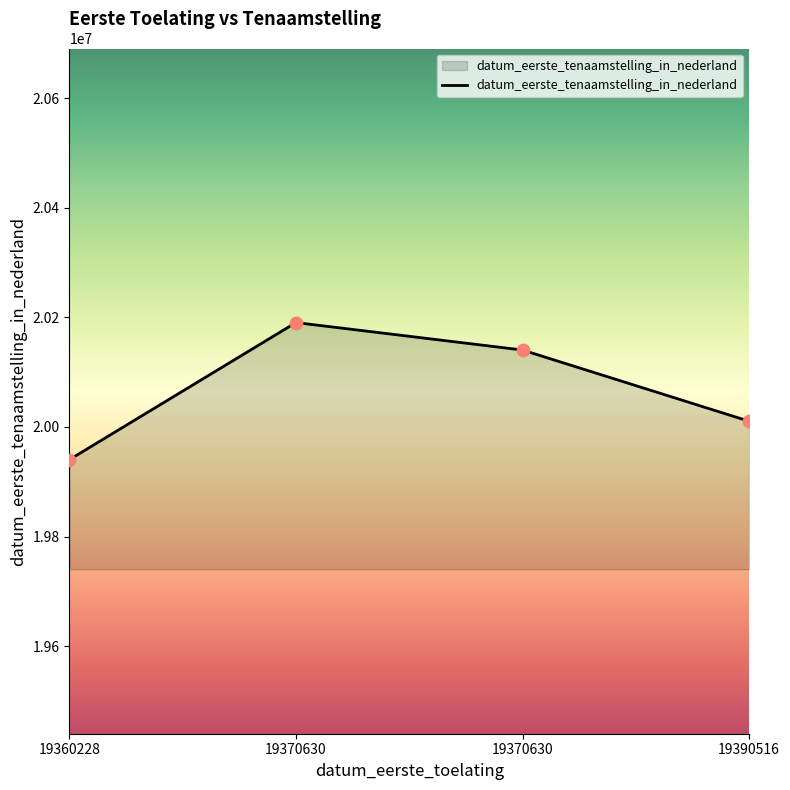

What is the change in value from 19360228 to 19390516?

+70118